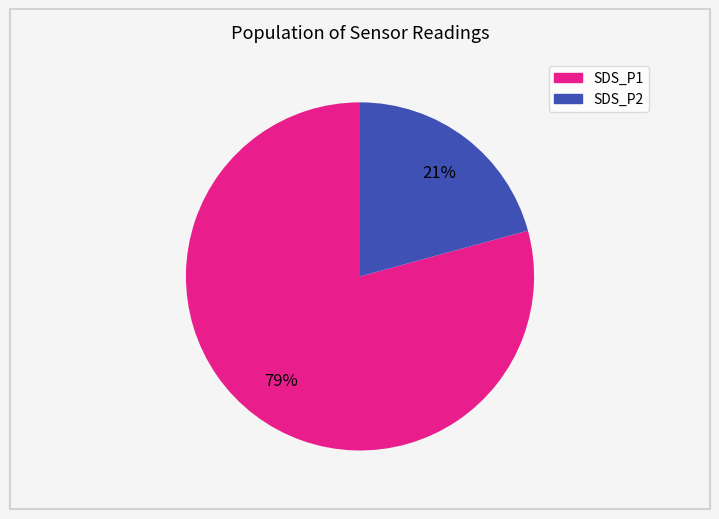

To the nearest percent, what is the combined percentage of SDS_P1 and SDS_P2?

100%